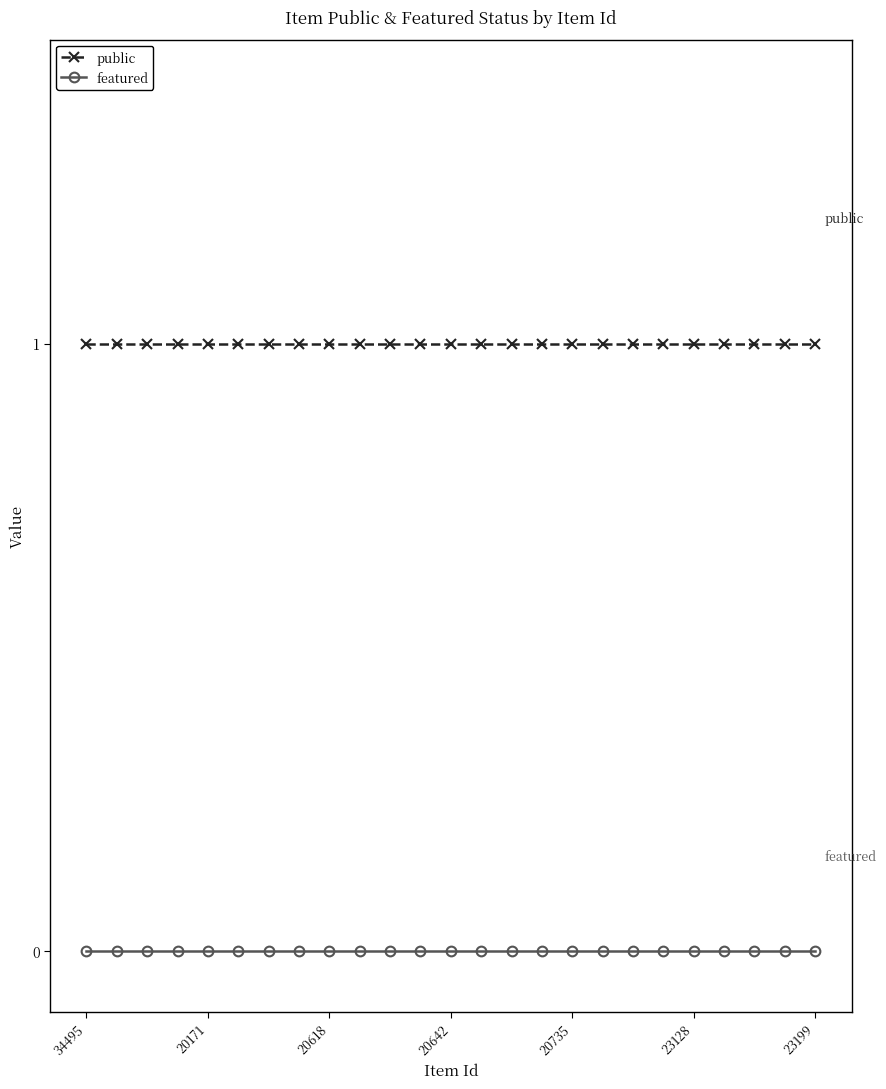

Is this an area chart (filled region under the line)?

No